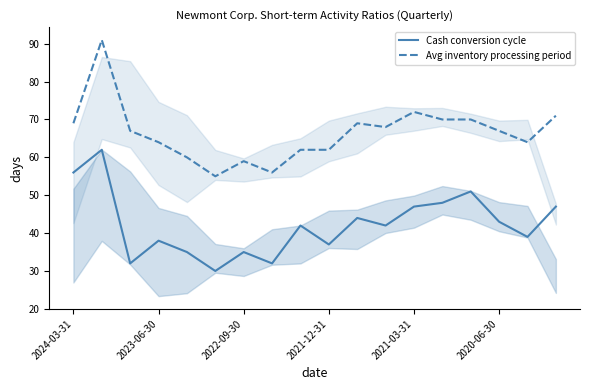

Which series has the largest range (max minus min)?

Avg inventory processing period